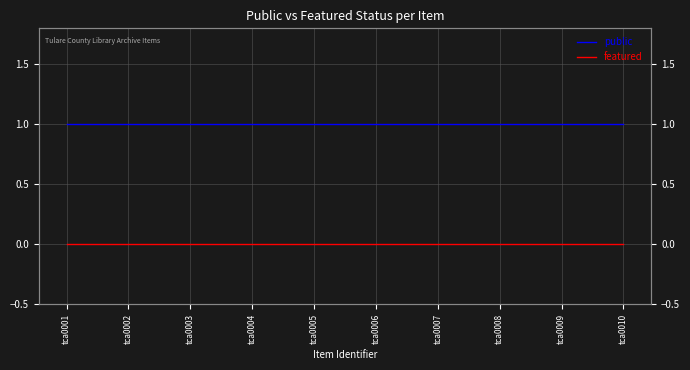

Rank the categories by public value from lowest to highest.

tca0001, tca0002, tca0003, tca0004, tca0005, tca0006, tca0007, tca0008, tca0009, tca0010